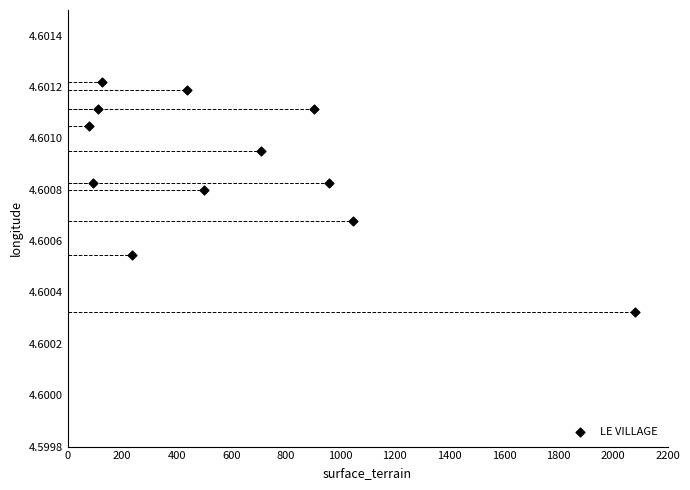

What is the range of X values (max minus min)?

2003.0